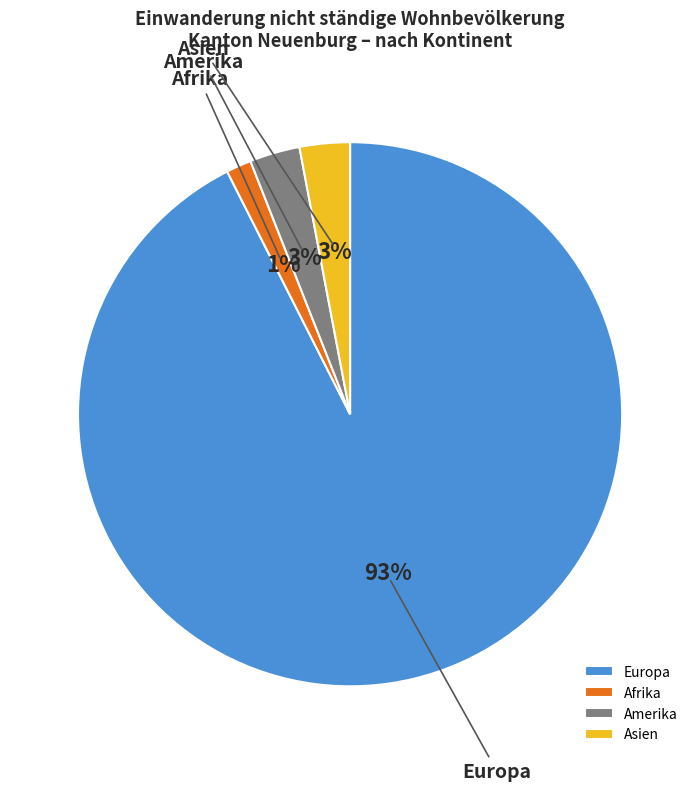

How many slices are in this pie chart?

4